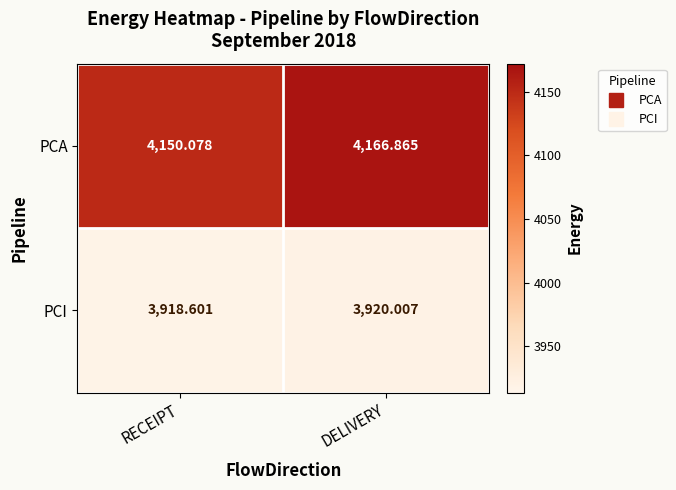

Which series has the largest total across all categories?

PCA